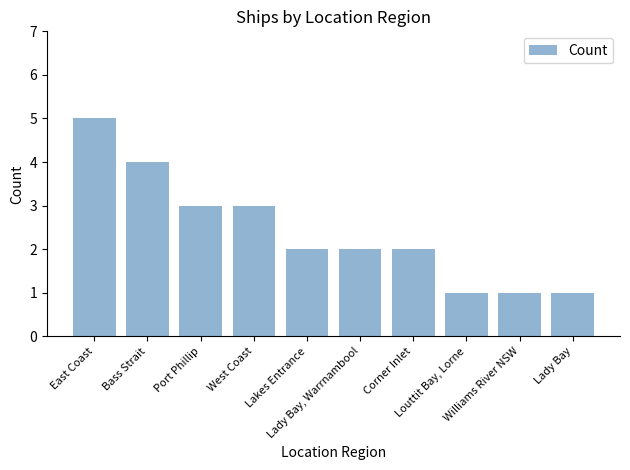

What is the maximum value shown in the chart?

5